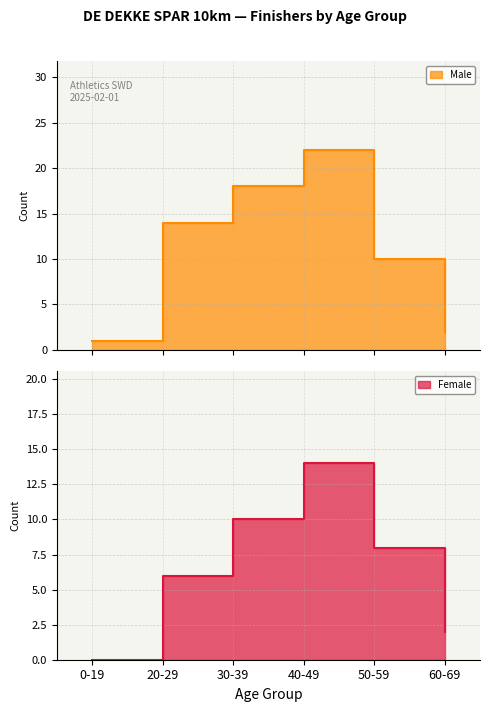

The Female series shows 3 at 60-69. True or false?

False